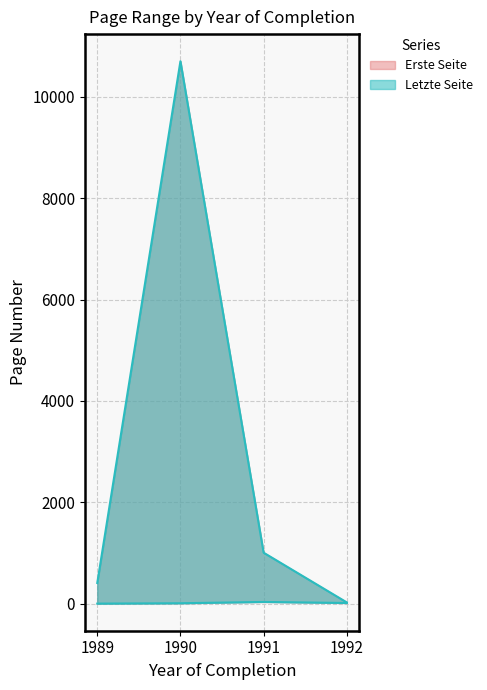

The value of Erste Seite at 1989 is 1. True or false?

True